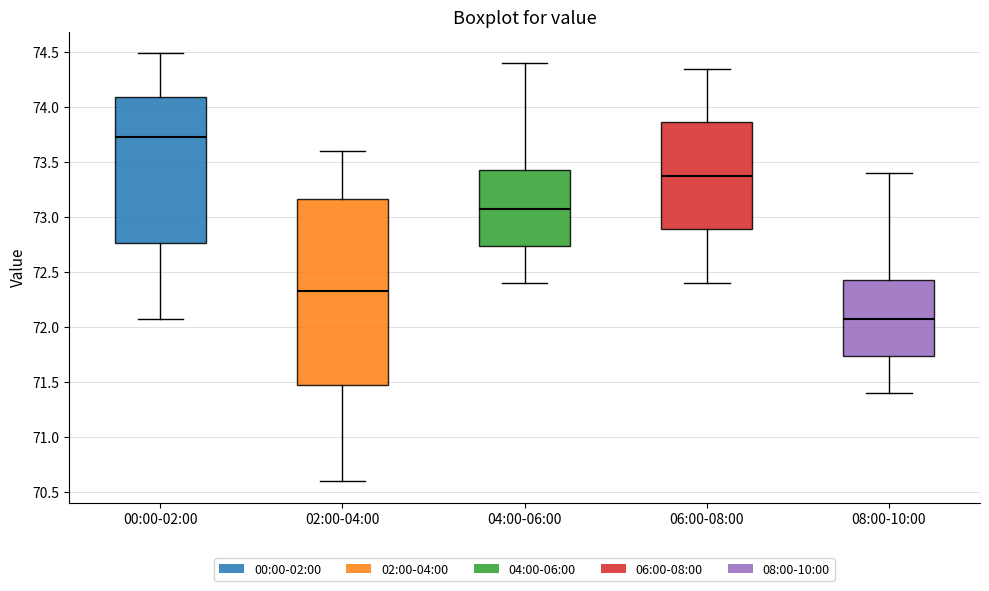

Where is the upper edge of the box for 04:00-06:00 on the y-axis? The values are not printed on the chart, so give them approximately, as read against the axis.

73.45